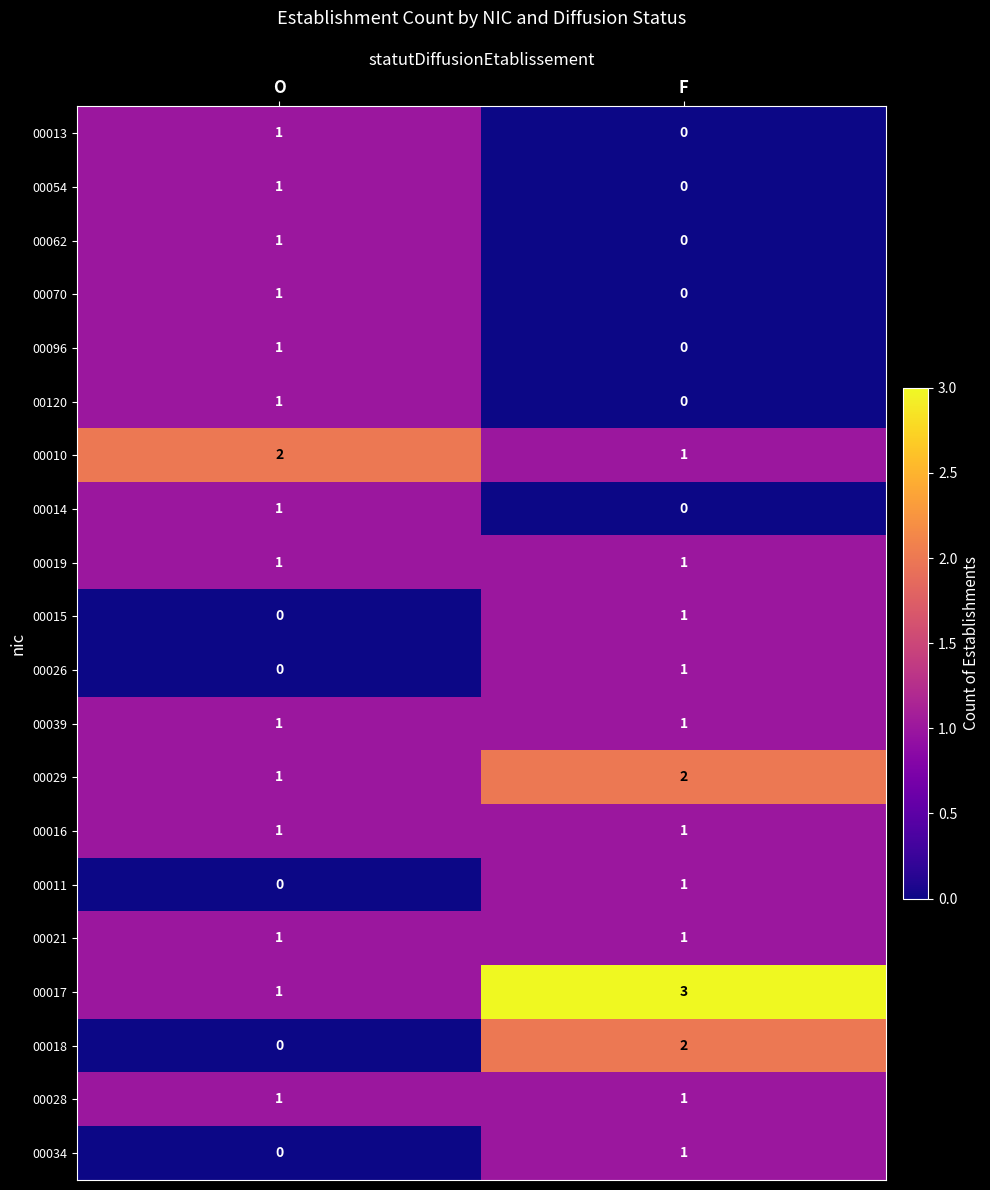

What is the greatest value displayed?

3